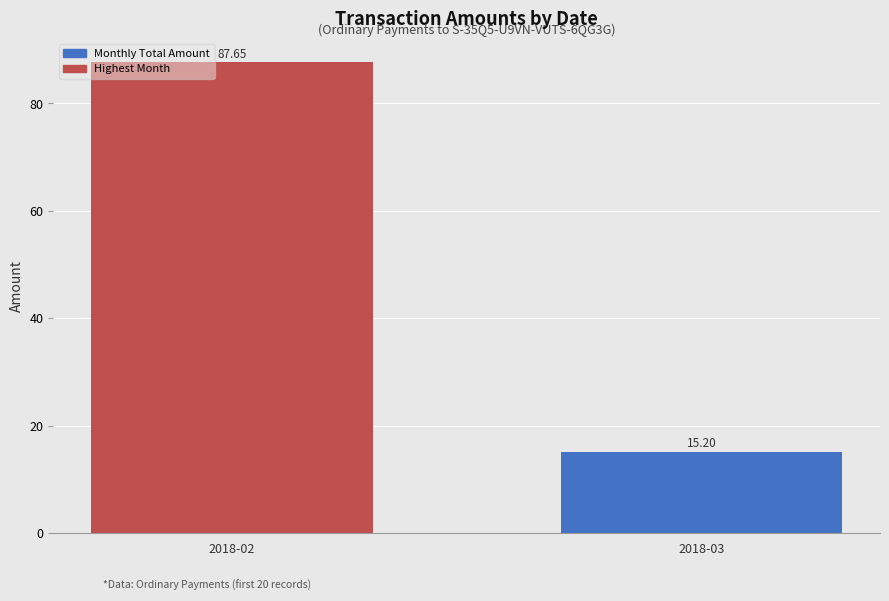

What is the value of the 2nd bar from the left?

15.2